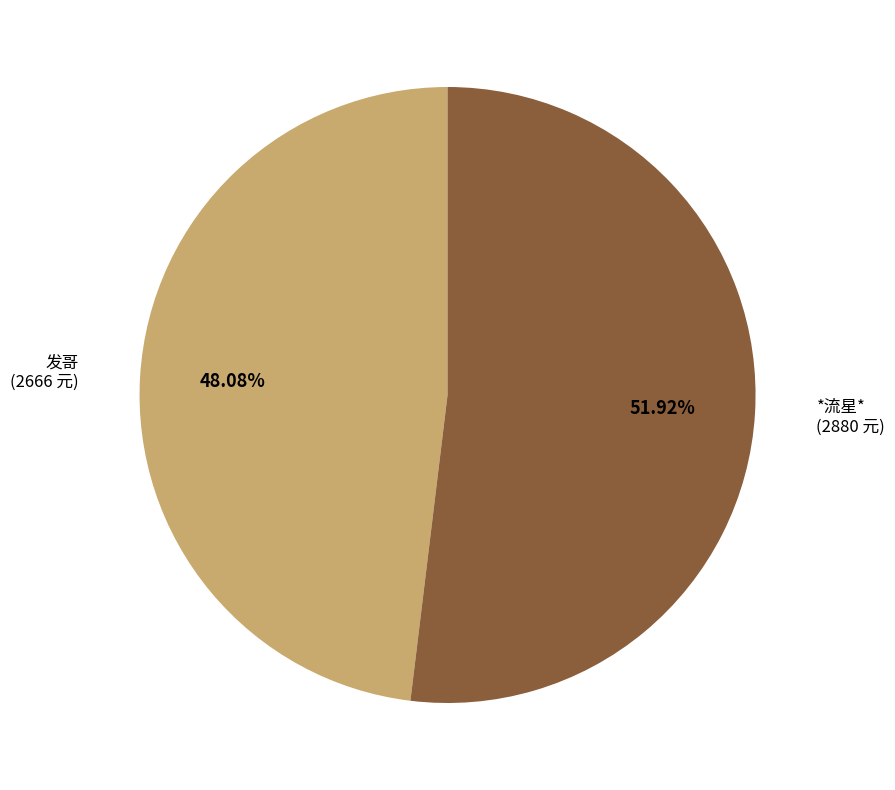

Count the number of slices in the pie.

2